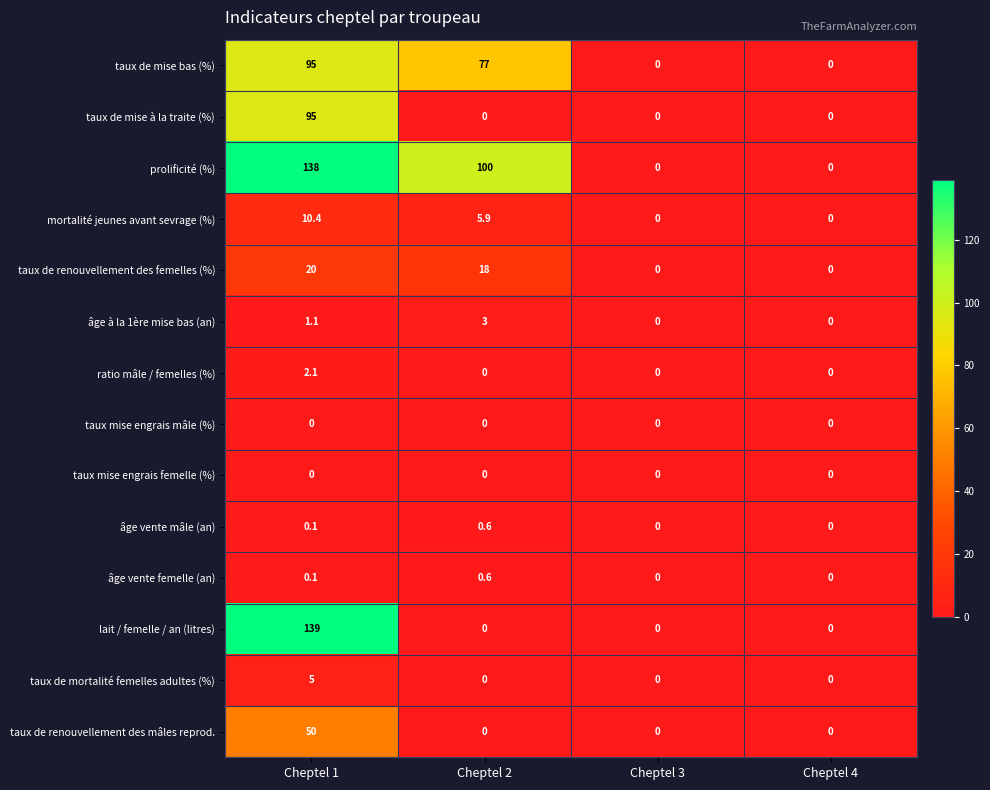

Count the number of categories in the chart.

4